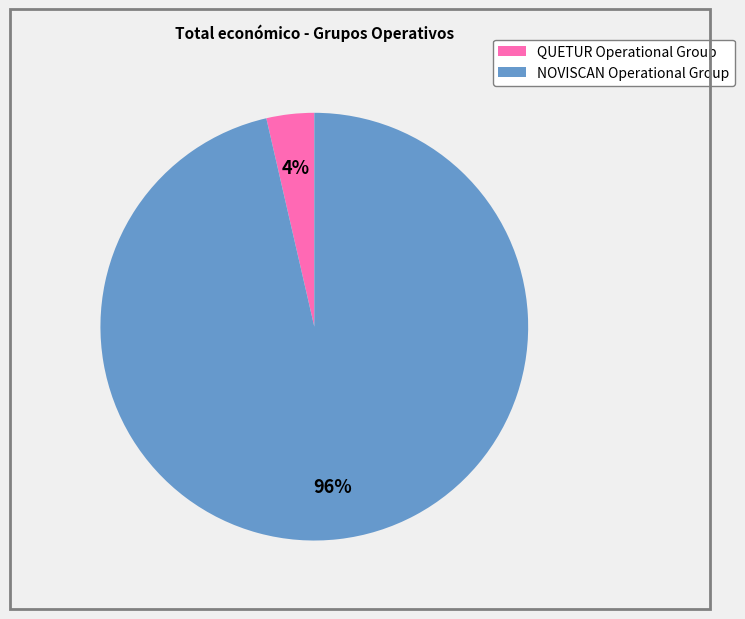

To the nearest percent, what is the combined percentage of NOVISCAN Operational Group and QUETUR Operational Group?

100%